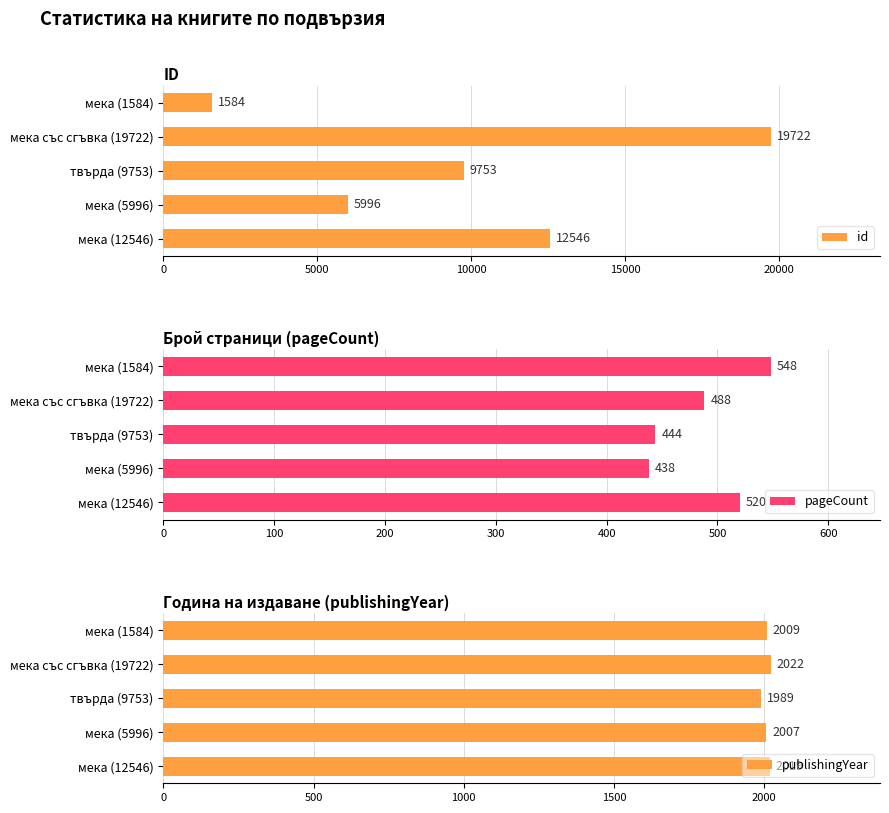

Count the number of categories in the chart.

5